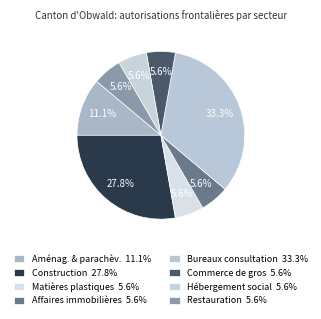

Which category has the smallest portion of the pie?

Matières plastiques et caoutchouc